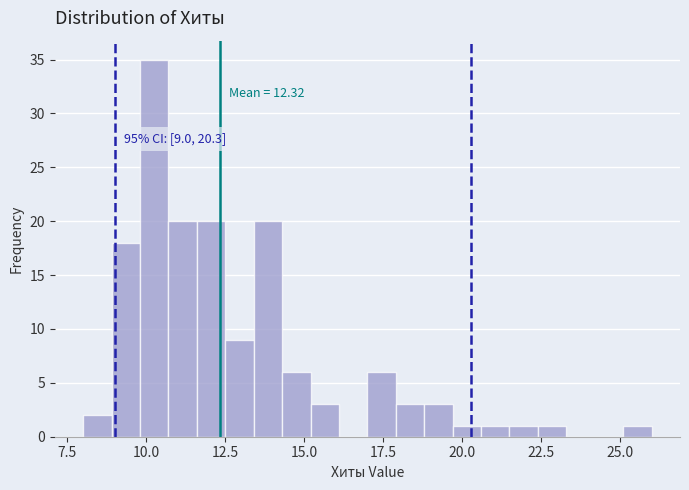

Around what value on the x-axis is the tallest bar? Give the approximate position of its centre, as read against the axis.

10.5